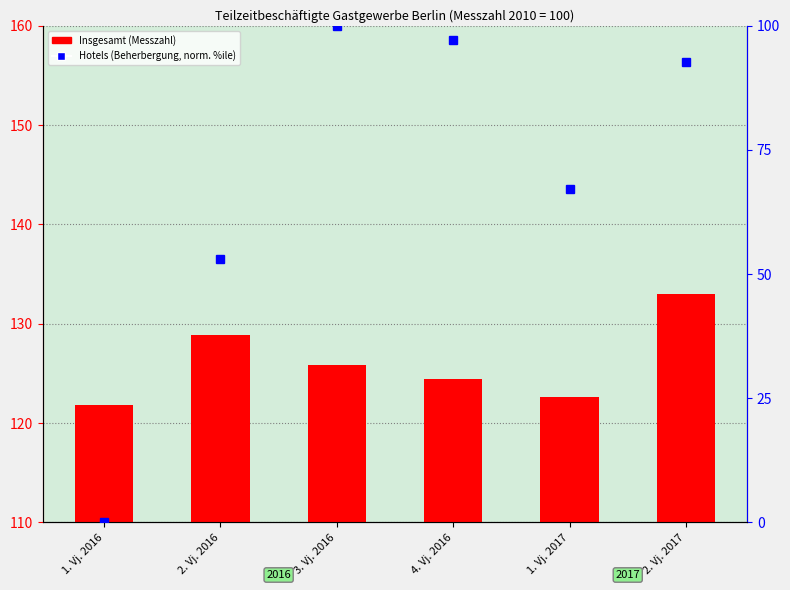

What position from the right is 2. Vj. 2017?

1